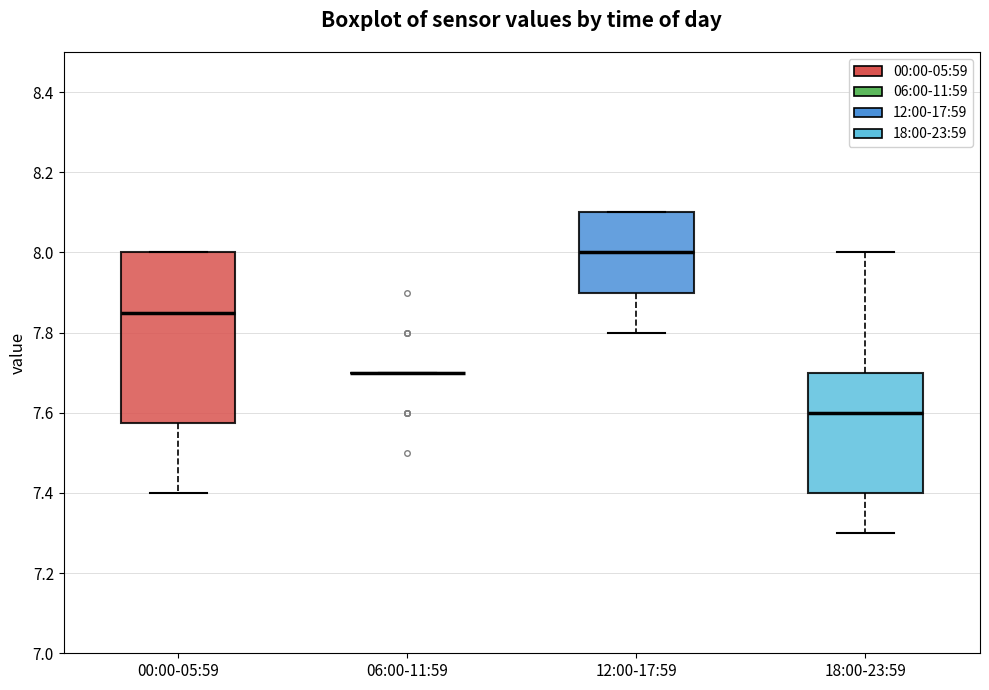

Comparing the boxes themselves (not the whiskers), which one is the tallest?

00:00-05:59